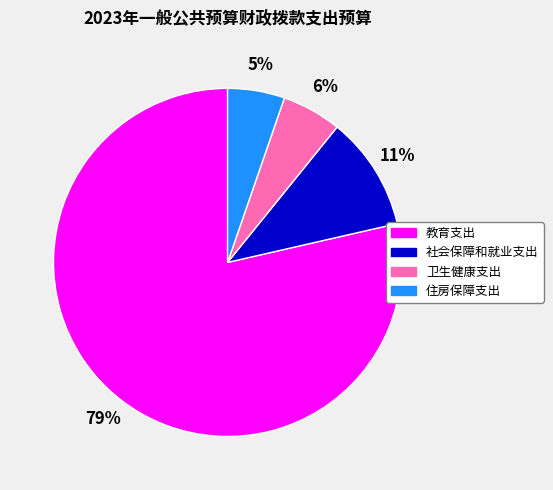

Is the sum of 社会保障和就业支出 and 卫生健康支出 greater than half?

No